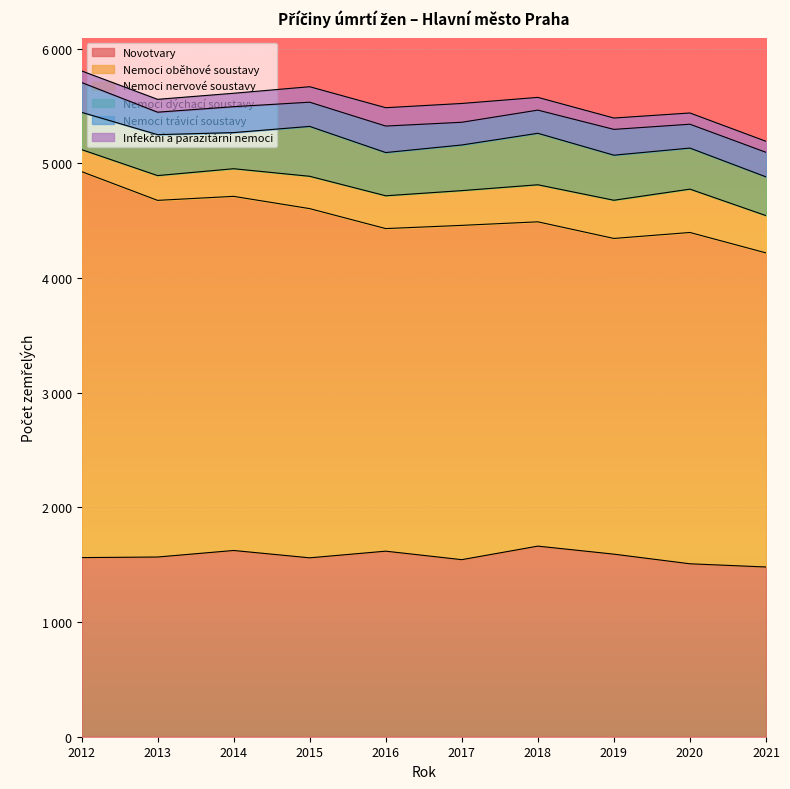

At which label does Nemoci trávicí soustavy reach its peak?

2012